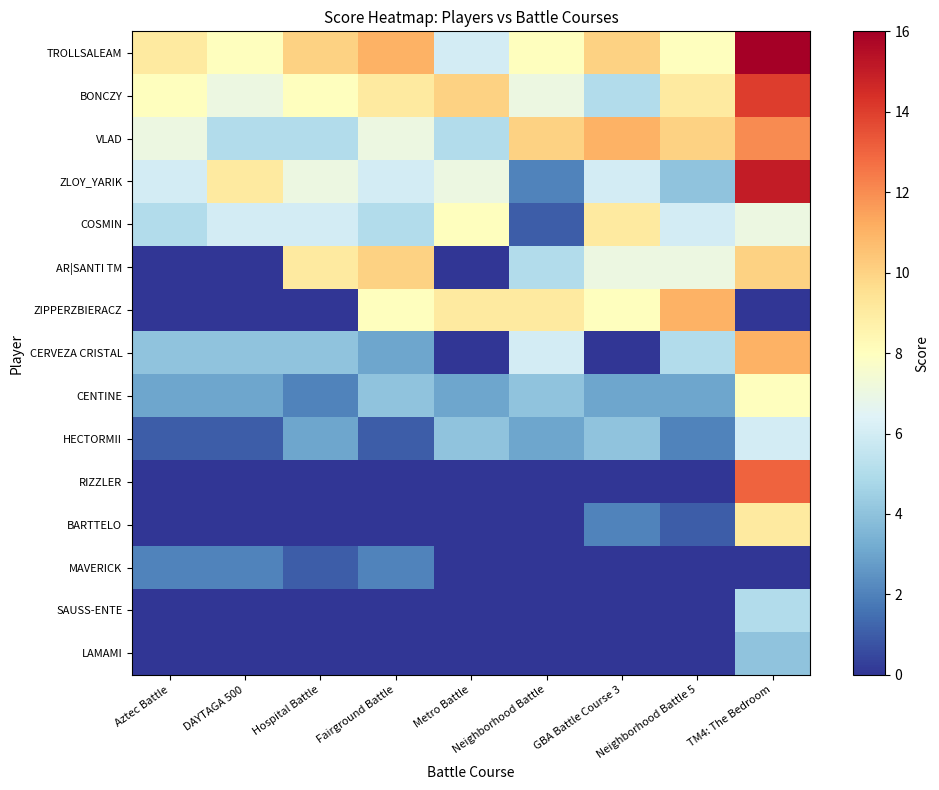

Rank the series at Neighborhood Battle 5 from highest to lowest value.

ZIPPERZBIERACZ, VLAD, BONCZY, TROLLSALEAM, AR|SANTI TM, COSMIN, CERVEZA CRISTAL, ZLOY_YARIK, CENTINE, HECTORMII, BARTTELO, RIZZLER, MAVERICK, SAUSS-ENTE, LAMAMI